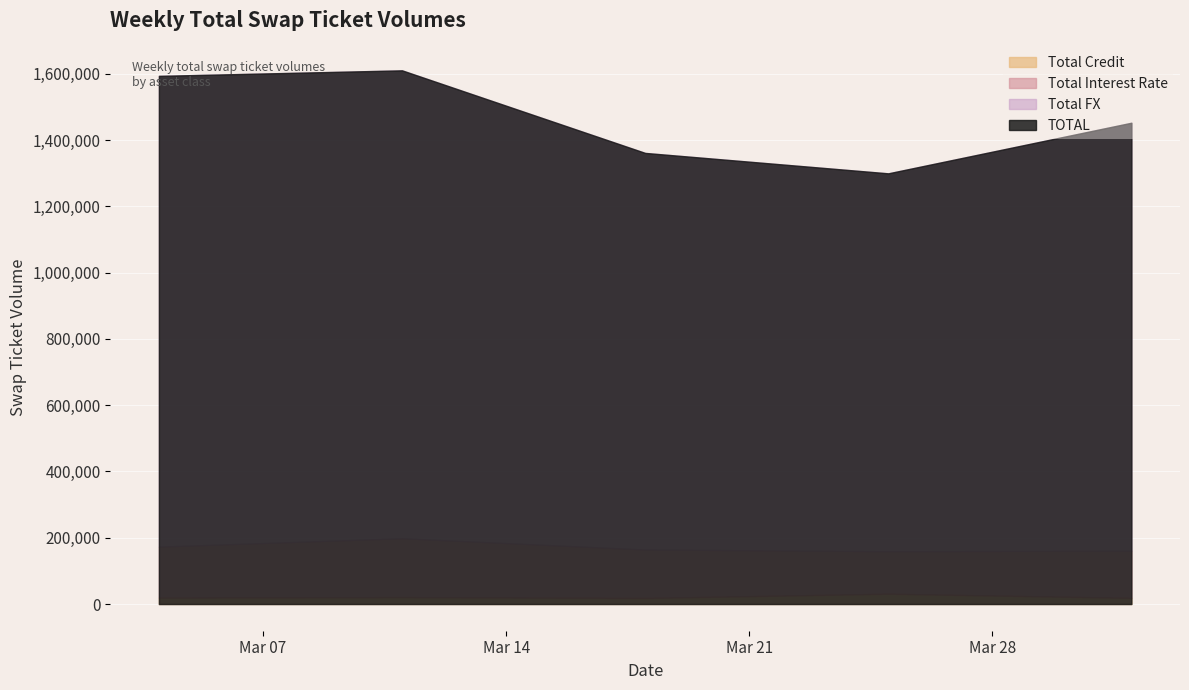

Rank the series by their maximum value, from lowest to highest.

Total Credit, Total Interest Rate, Total FX